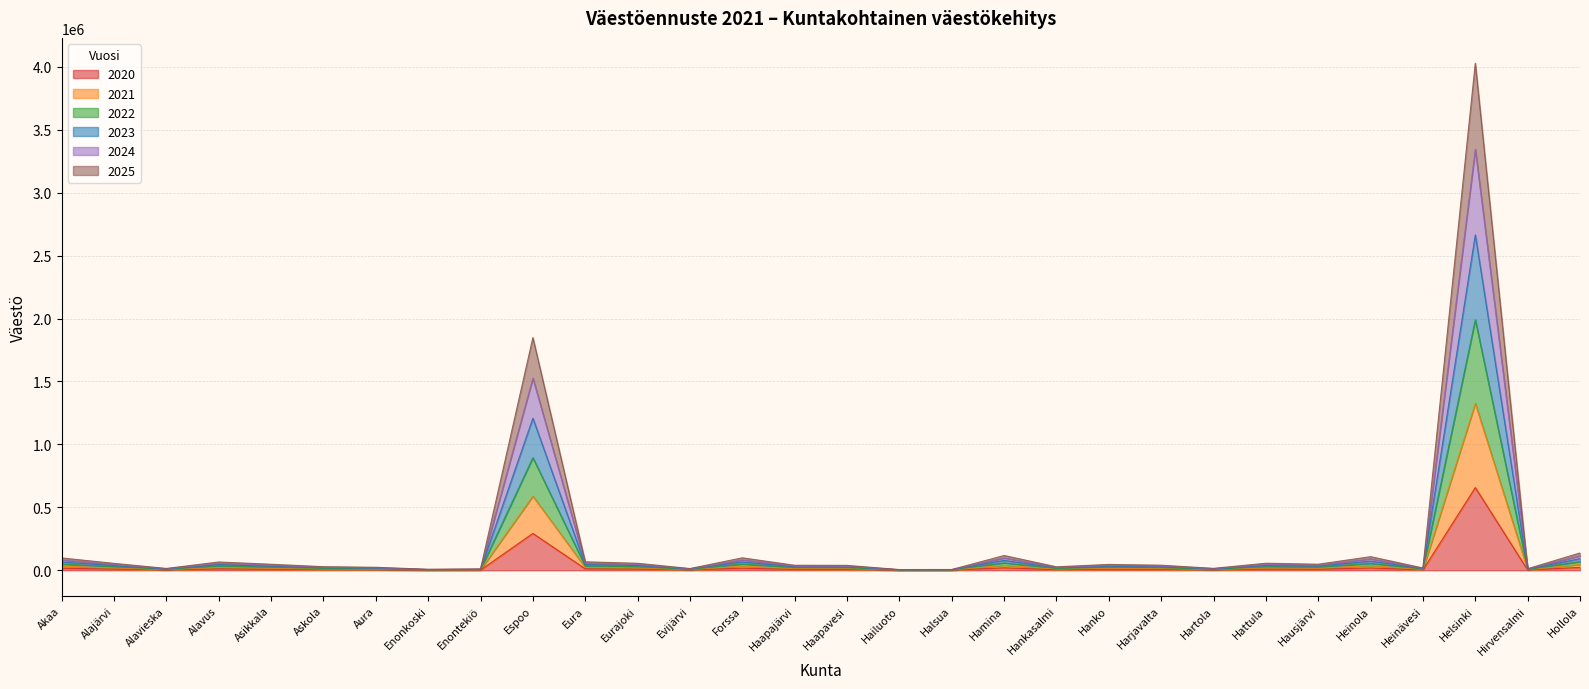

True or false: 2023 has more than 1 points higher than both neighbors.

True